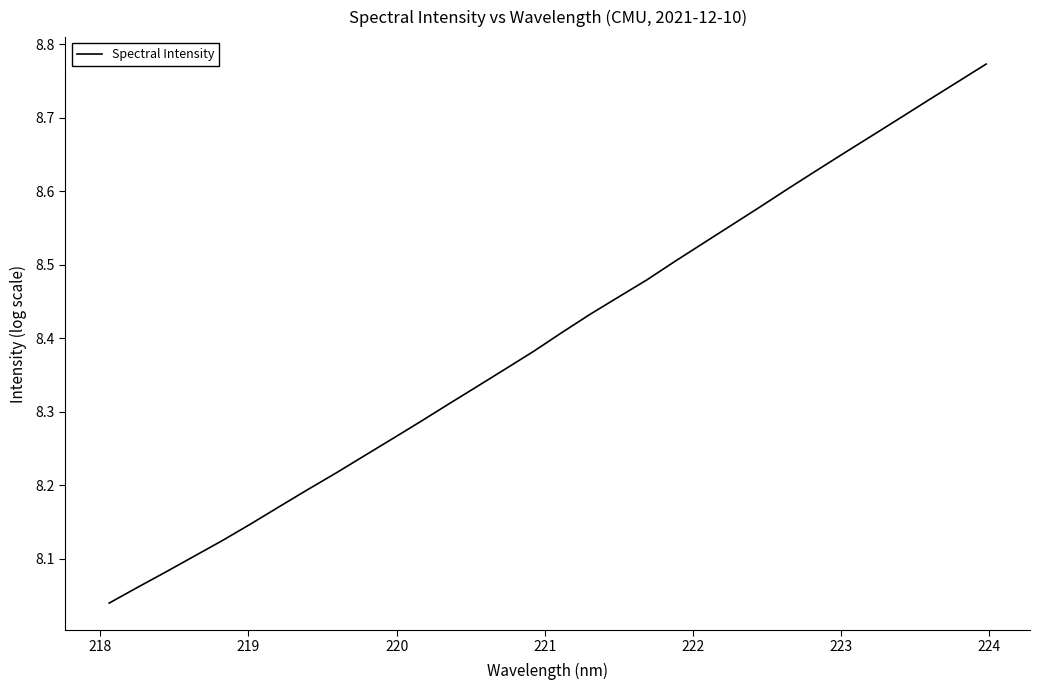

What is the maximum value shown in the chart?

8.8